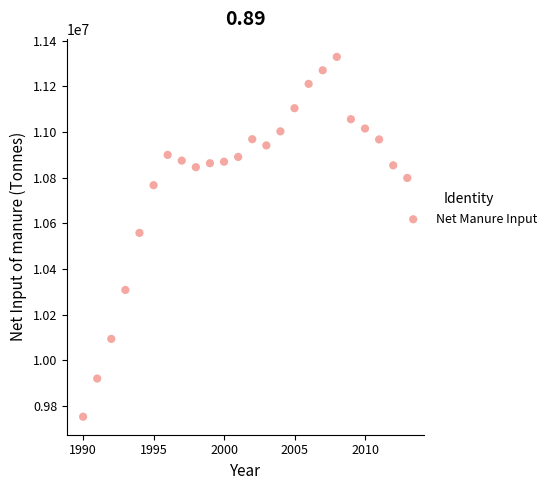

What is the range of Y values (max minus min)?

1577104